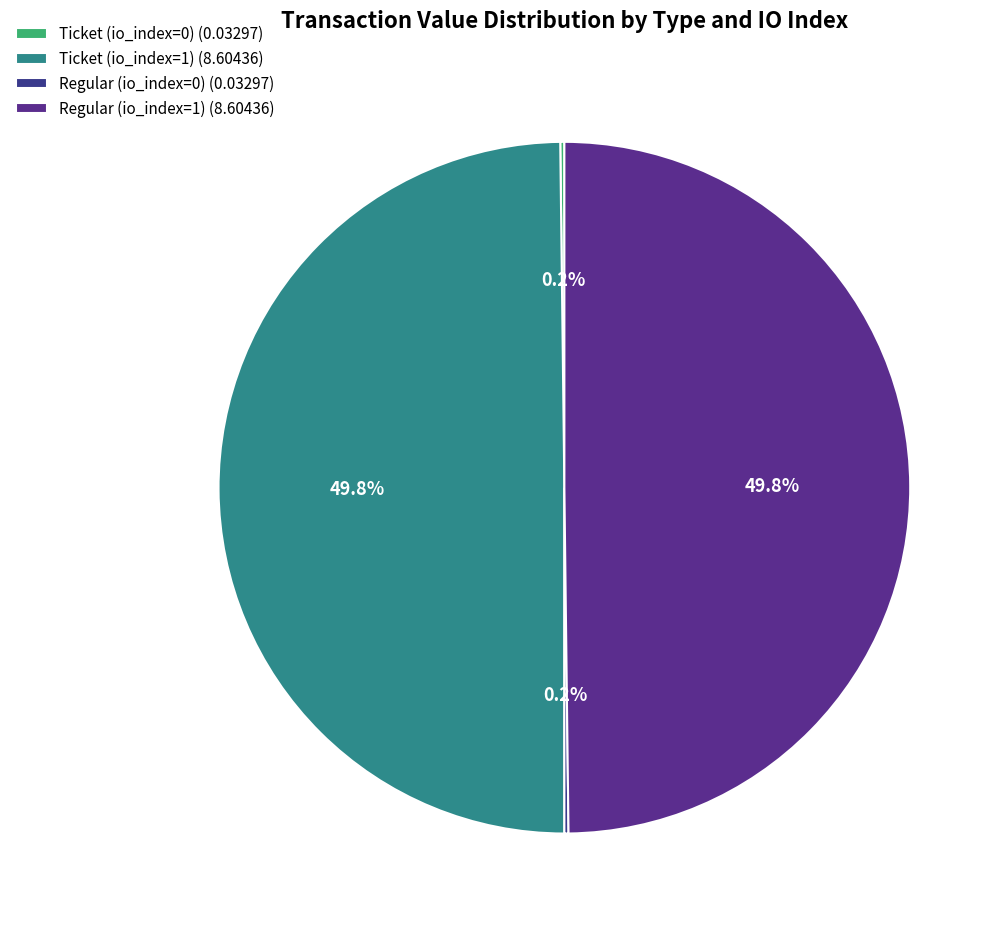

Does any single category account for the majority?

No